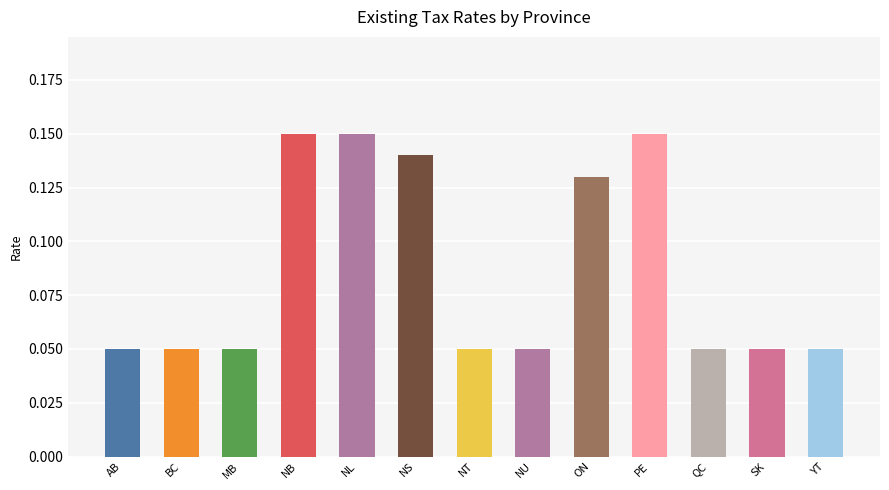

How many values are between 0 and 1?

13